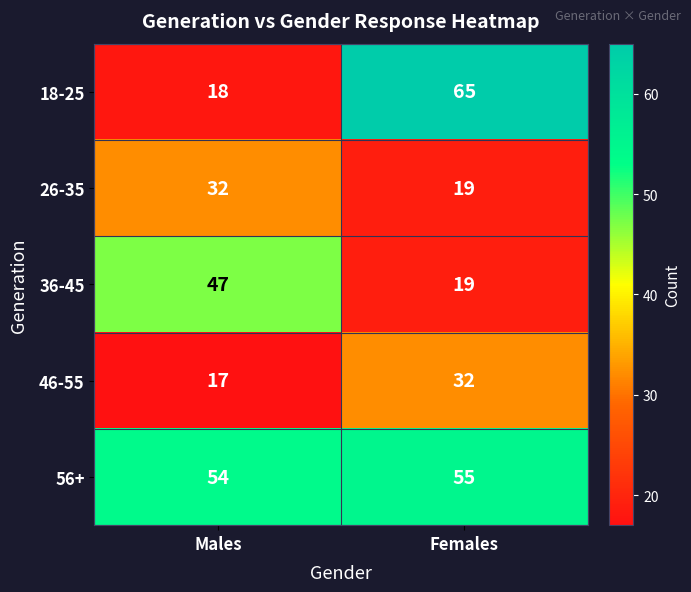

Reading left to right, what are all the values shown in this chart?

18-25: Males=18	Females=65
26-35: Males=32	Females=19
36-45: Males=47	Females=19
46-55: Males=17	Females=32
56+: Males=54	Females=55